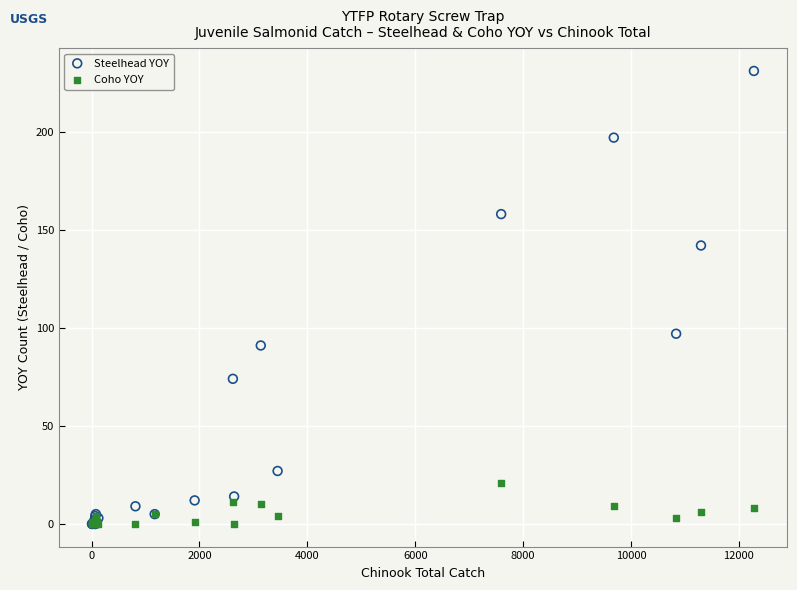

Across all series, what Y value is closest to 115?

97